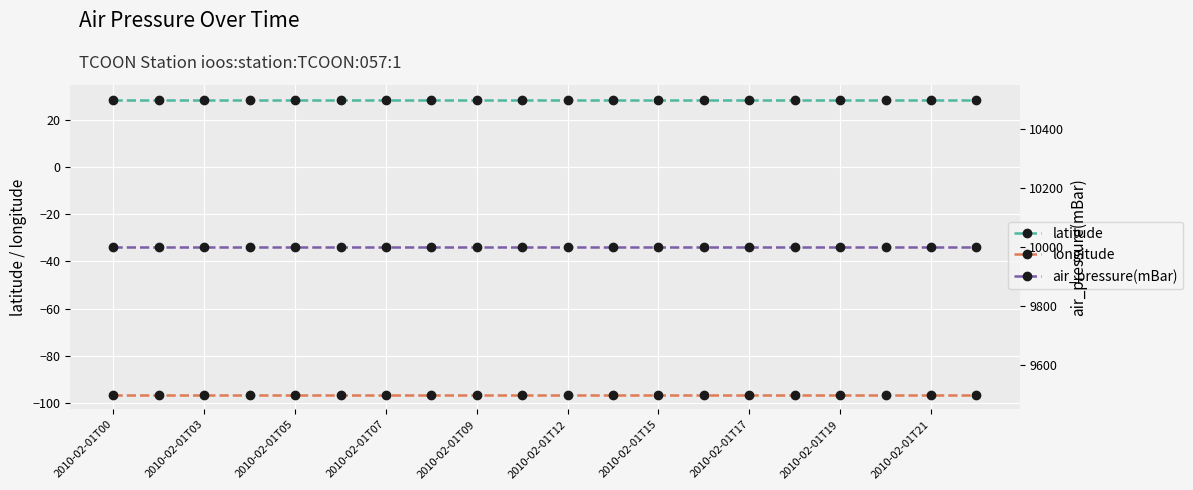

What is the sum of all latitude values?

568.9